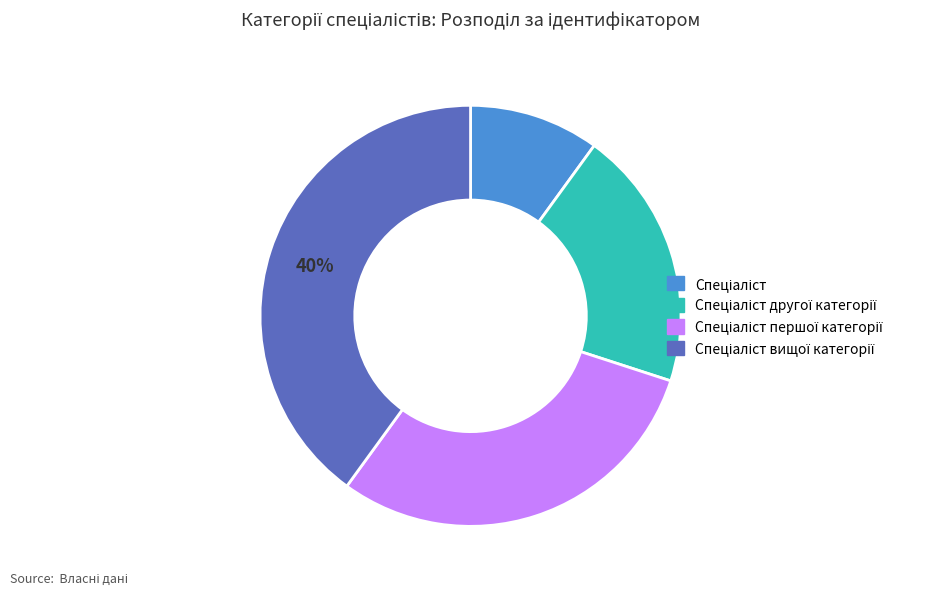

How many slices are in this pie chart?

4